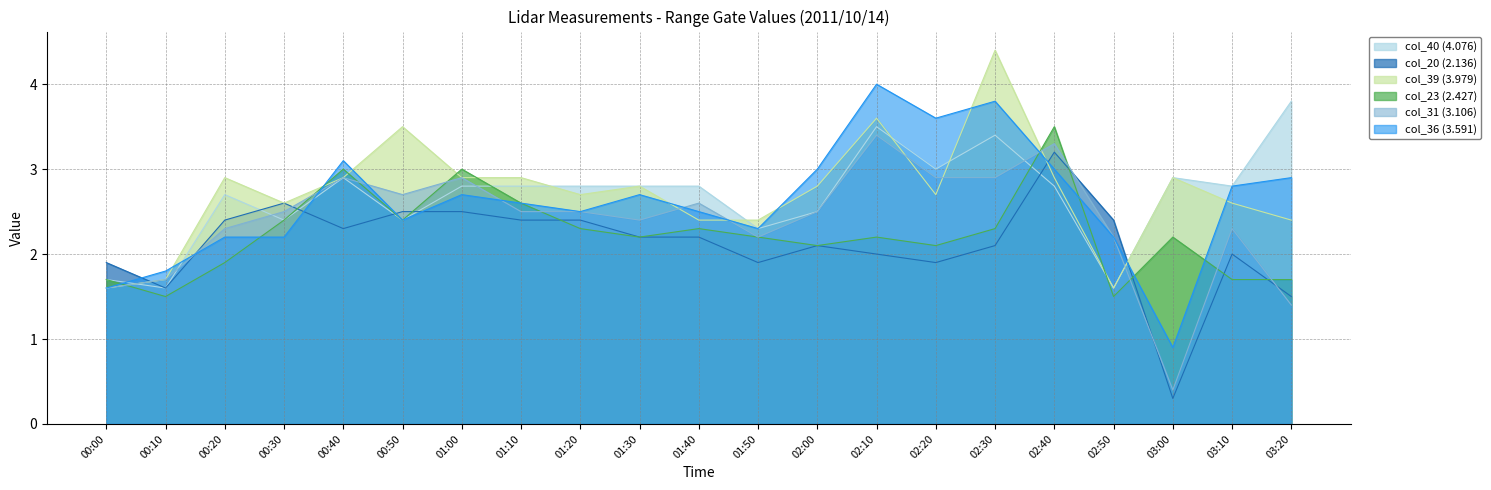

Reading left to right, list all the values displayed in this chart.

col_40 (4.076): 00:00=1.7	00:10=1.6	00:20=2.7	00:30=2.4	00:40=2.9	00:50=2.4	01:00=2.8	01:10=2.8	01:20=2.8	01:30=2.8	01:40=2.8	01:50=2.3	02:00=2.5	02:10=3.5	02:20=3.0	02:30=3.4	02:40=2.8	02:50=1.6	03:00=2.9	03:10=2.8	03:20=3.8
col_20 (2.136): 00:00=1.9	00:10=1.6	00:20=2.4	00:30=2.6	00:40=2.3	00:50=2.5	01:00=2.5	01:10=2.4	01:20=2.4	01:30=2.2	01:40=2.2	01:50=1.9	02:00=2.1	02:10=2.0	02:20=1.9	02:30=2.1	02:40=3.2	02:50=2.4	03:00=0.3	03:10=2.0	03:20=1.5
col_39 (3.979): 00:00=1.6	00:10=1.7	00:20=2.9	00:30=2.6	00:40=2.9	00:50=3.5	01:00=2.9	01:10=2.9	01:20=2.7	01:30=2.8	01:40=2.4	01:50=2.4	02:00=2.8	02:10=3.6	02:20=2.7	02:30=4.4	02:40=2.9	02:50=1.6	03:00=2.9	03:10=2.6	03:20=2.4
col_23 (2.427): 00:00=1.7	00:10=1.5	00:20=1.9	00:30=2.4	00:40=3.0	00:50=2.4	01:00=3.0	01:10=2.6	01:20=2.3	01:30=2.2	01:40=2.3	01:50=2.2	02:00=2.1	02:10=2.2	02:20=2.1	02:30=2.3	02:40=3.5	02:50=1.5	03:00=2.2	03:10=1.7	03:20=1.7
col_31 (3.106): 00:00=1.6	00:10=1.7	00:20=2.3	00:30=2.5	00:40=2.9	00:50=2.7	01:00=2.9	01:10=2.5	01:20=2.5	01:30=2.4	01:40=2.6	01:50=2.2	02:00=2.5	02:10=3.4	02:20=2.9	02:30=2.9	02:40=3.3	02:50=2.2	03:00=0.4	03:10=2.3	03:20=1.4
col_36 (3.591): 00:00=1.6	00:10=1.8	00:20=2.2	00:30=2.2	00:40=3.1	00:50=2.4	01:00=2.7	01:10=2.6	01:20=2.5	01:30=2.7	01:40=2.5	01:50=2.3	02:00=3.0	02:10=4.0	02:20=3.6	02:30=3.8	02:40=3.0	02:50=2.2	03:00=0.9	03:10=2.8	03:20=2.9